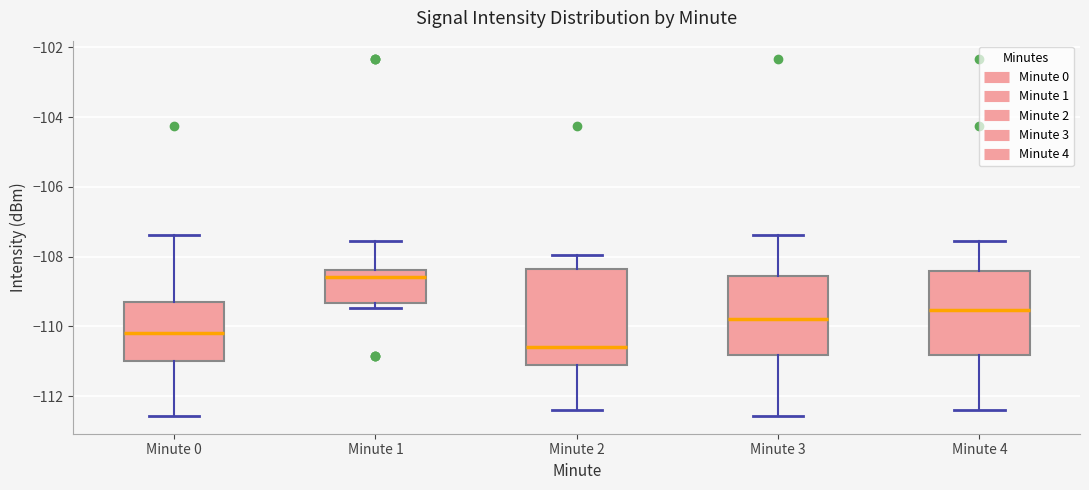

Which box's median line is the highest?

Minute 1